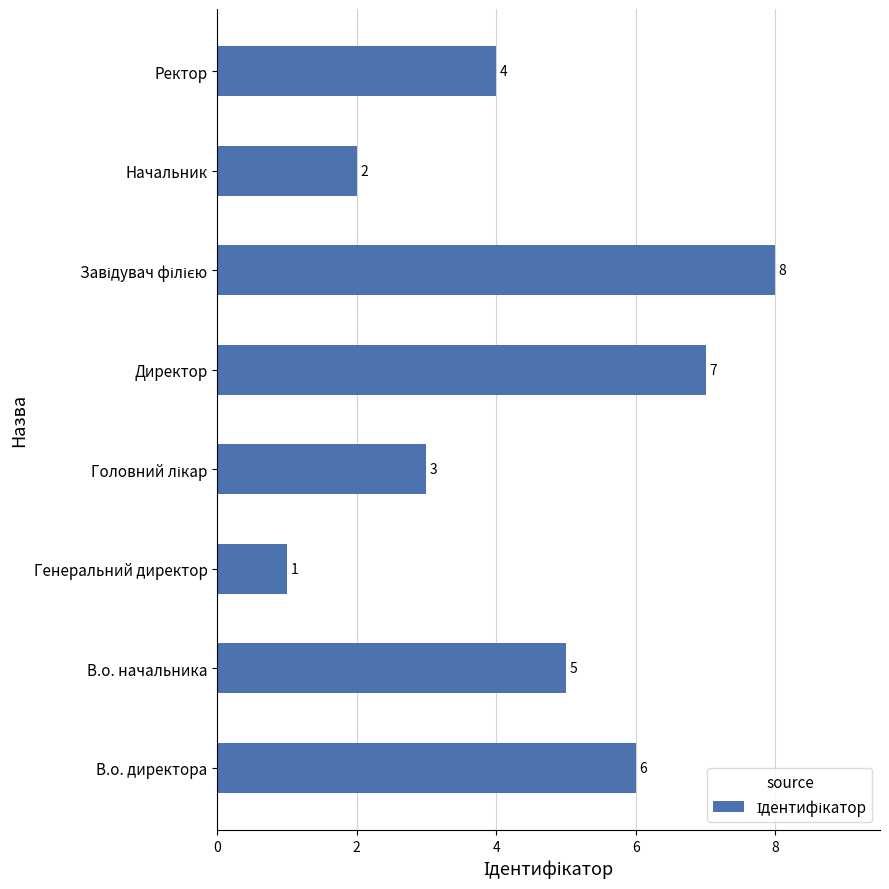

How many data points does each series have?

8